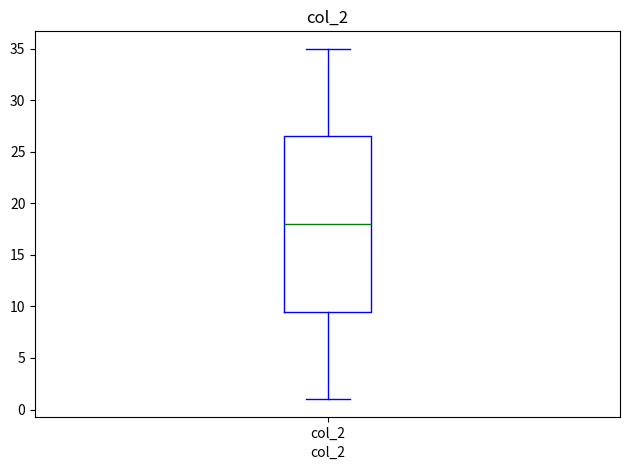

Where does the upper whisker of the box for col_2 end on the y-axis? The values are not printed on the chart, so give them approximately, as read against the axis.

35.0